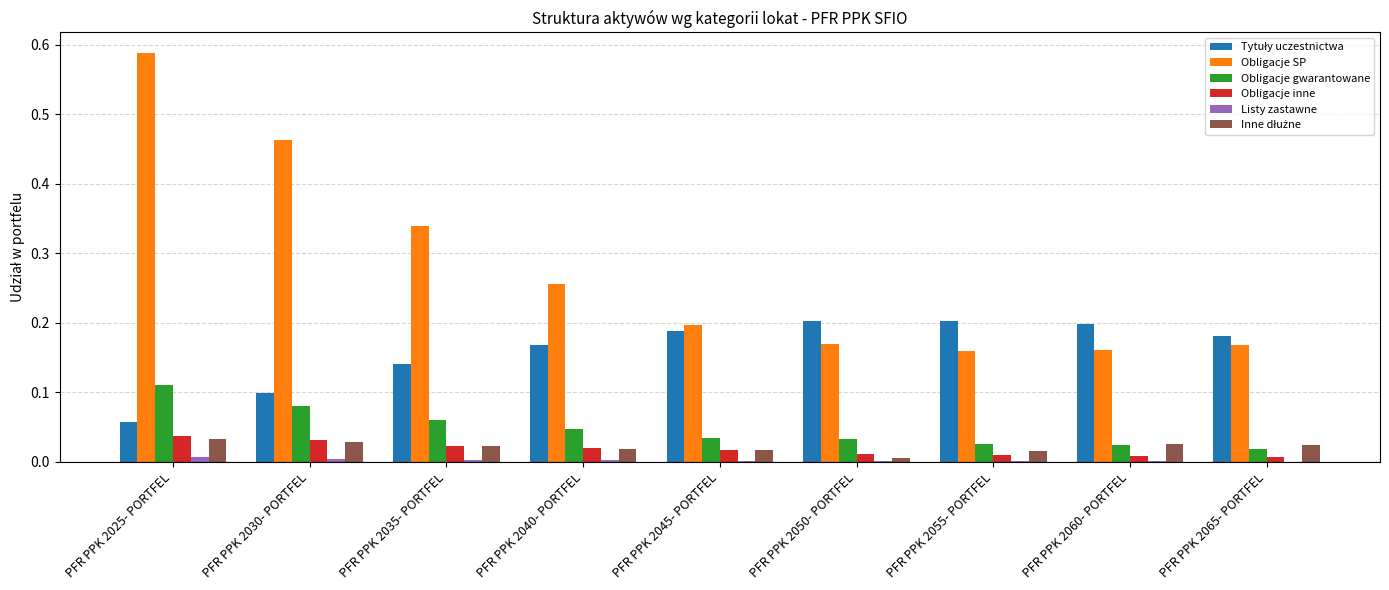

How many Obligacje SP values are between 0 and 1?

9